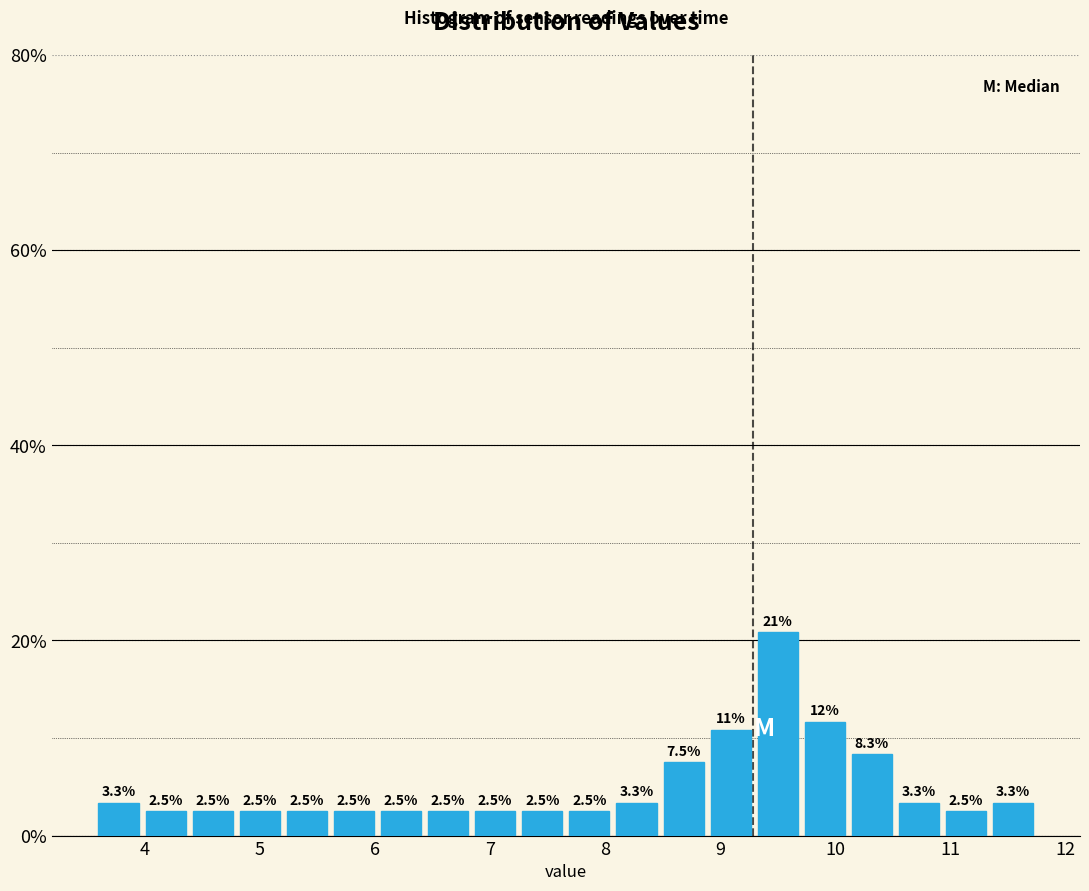

Over which range of the x-axis is the bar tallest?

9.3 to 9.7